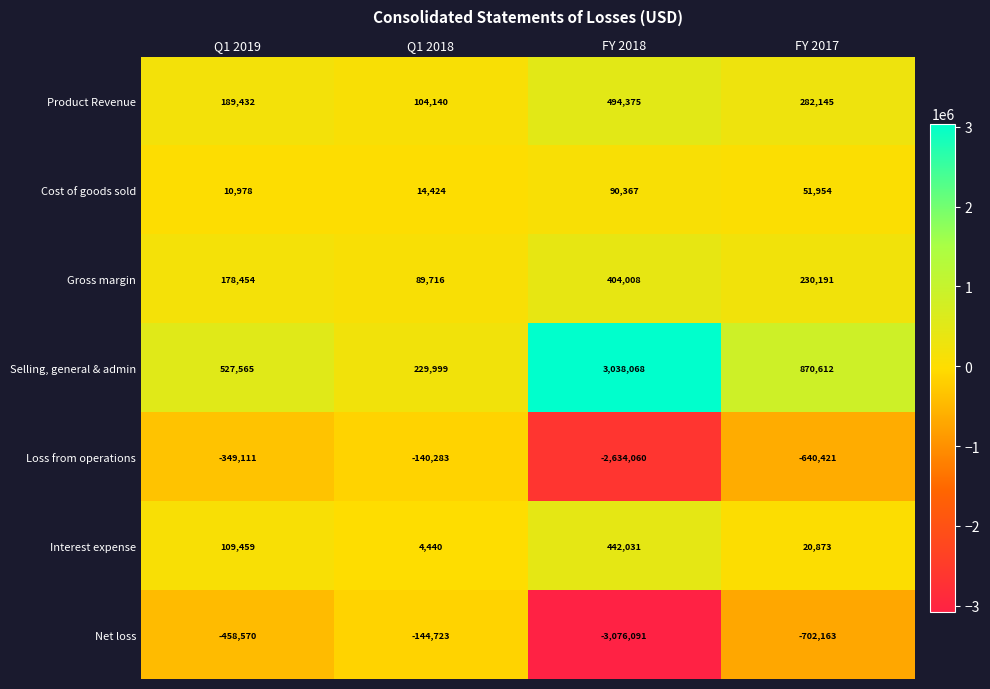

At which label is Selling, general & admin closest to 1634033?

FY 2017